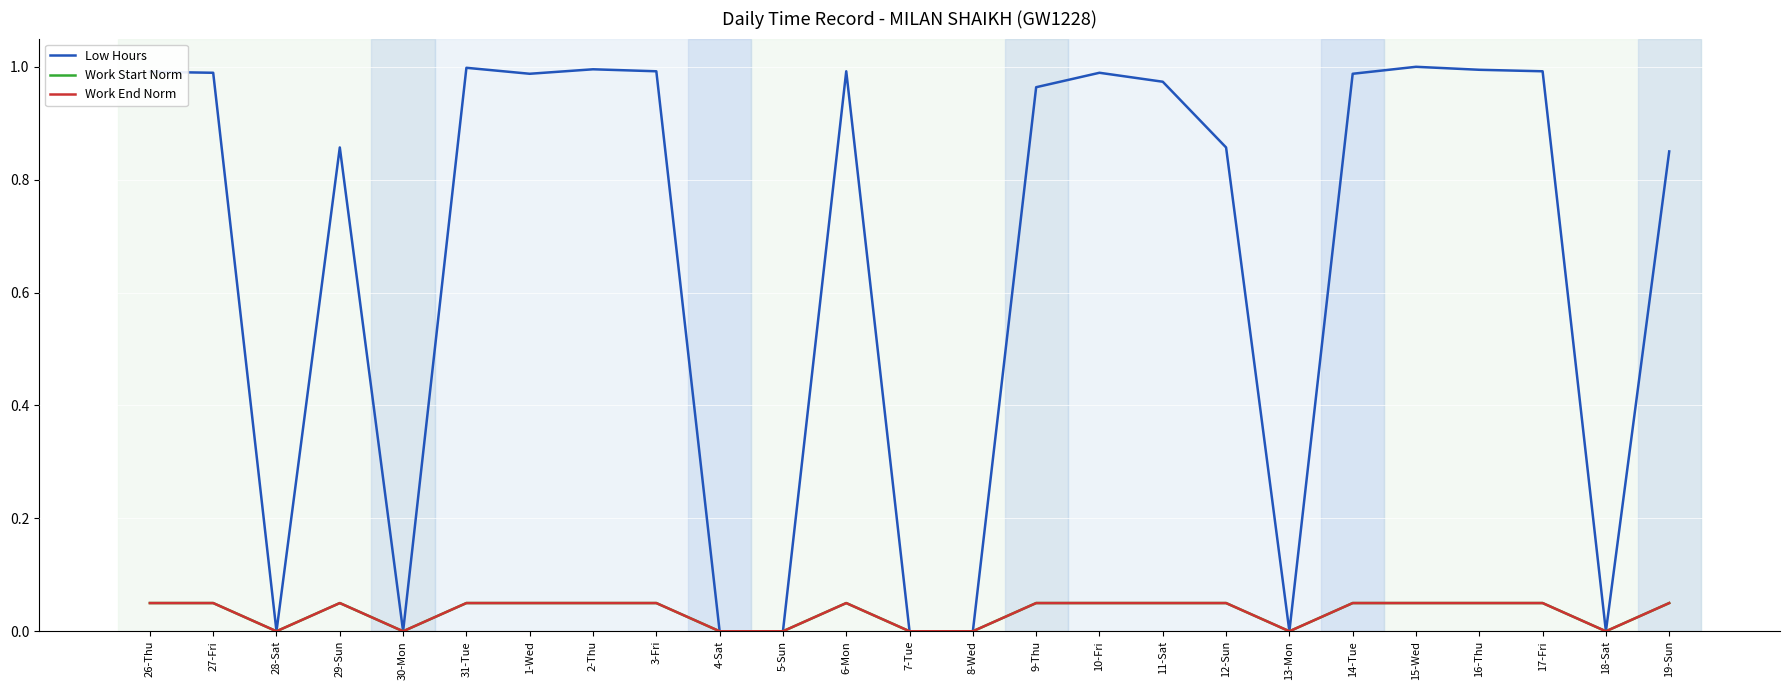

Does the chart display data point markers on the line(s)?

No